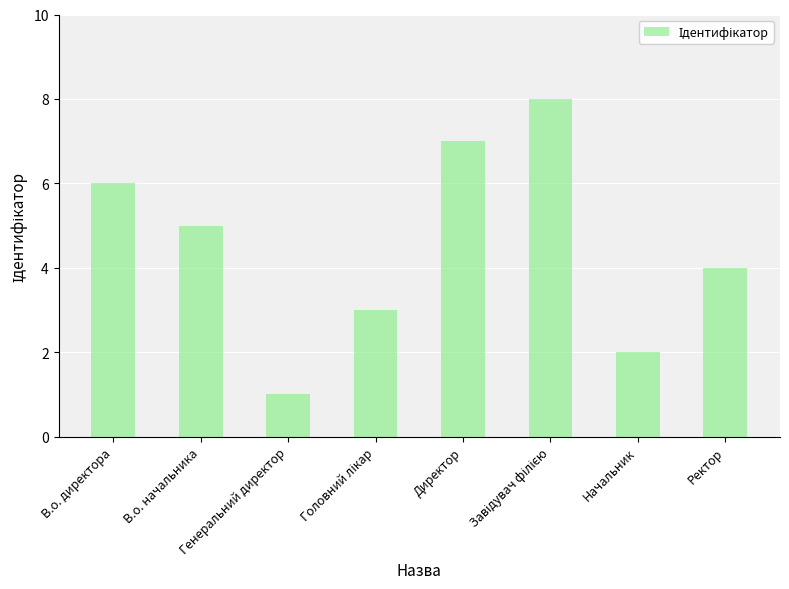

What is the difference between the second highest and minimum values?

6